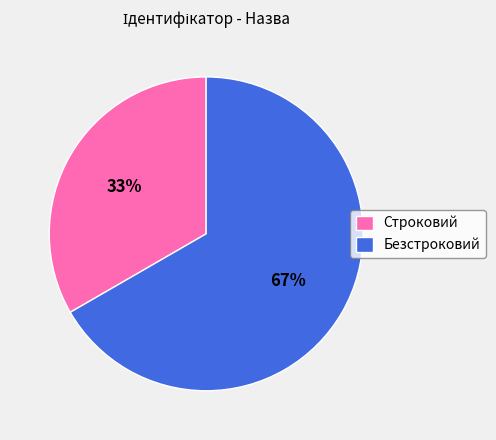

Rank the categories by value from highest to lowest.

Безстроковий, Строковий